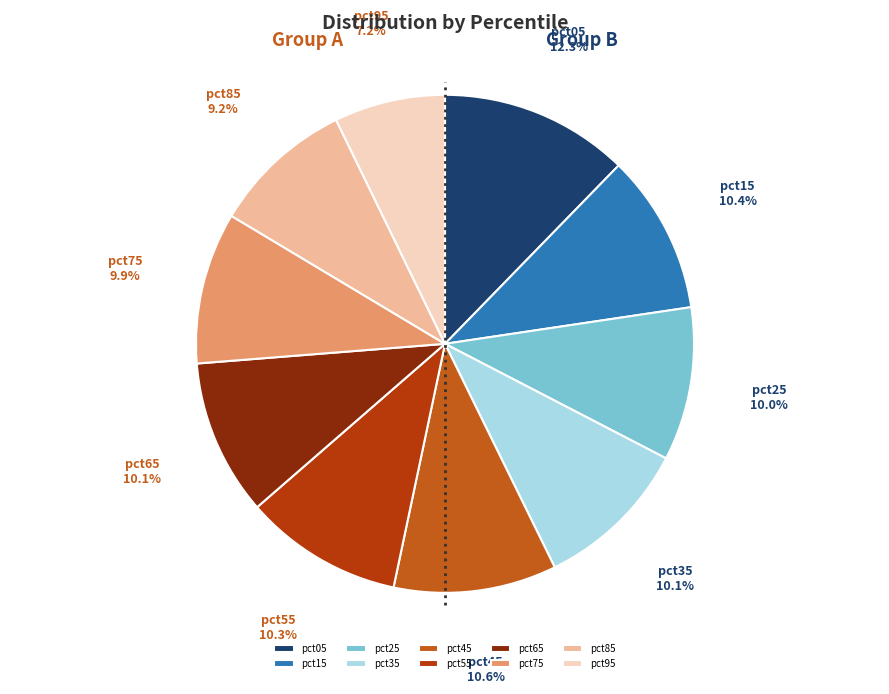

How many slices are in this pie chart?

10